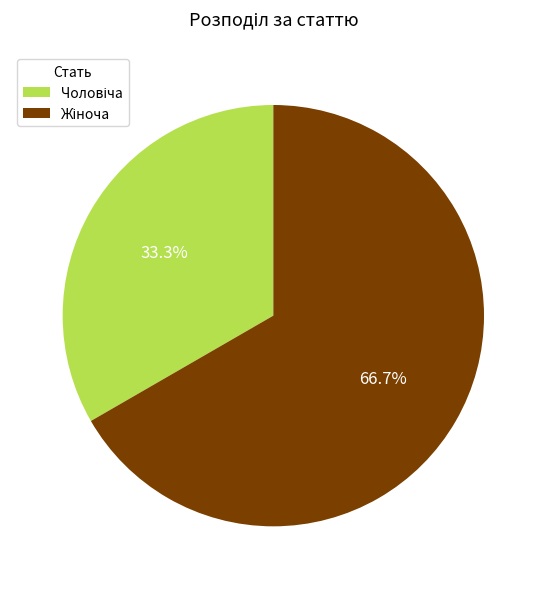

Does any single category account for the majority?

Yes